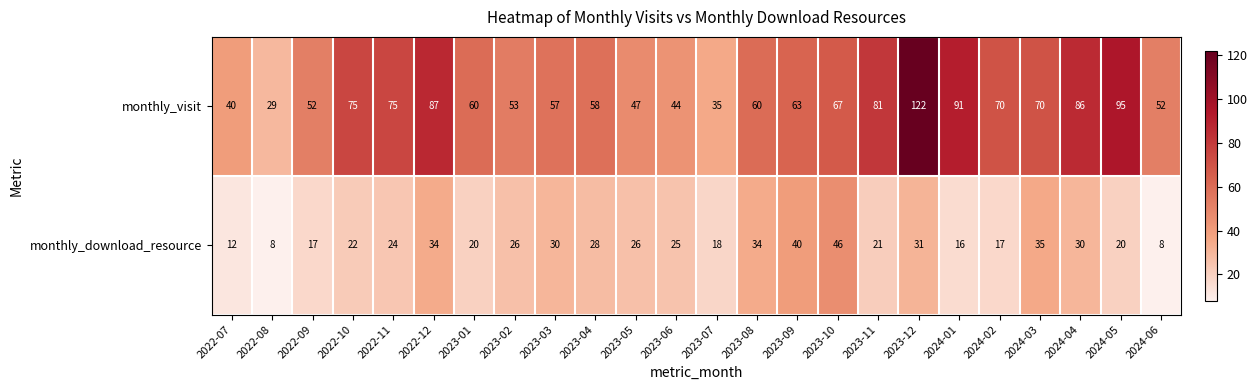

What is the difference between the monthly_download_resource values at 2023-12 and 2023-09?

9